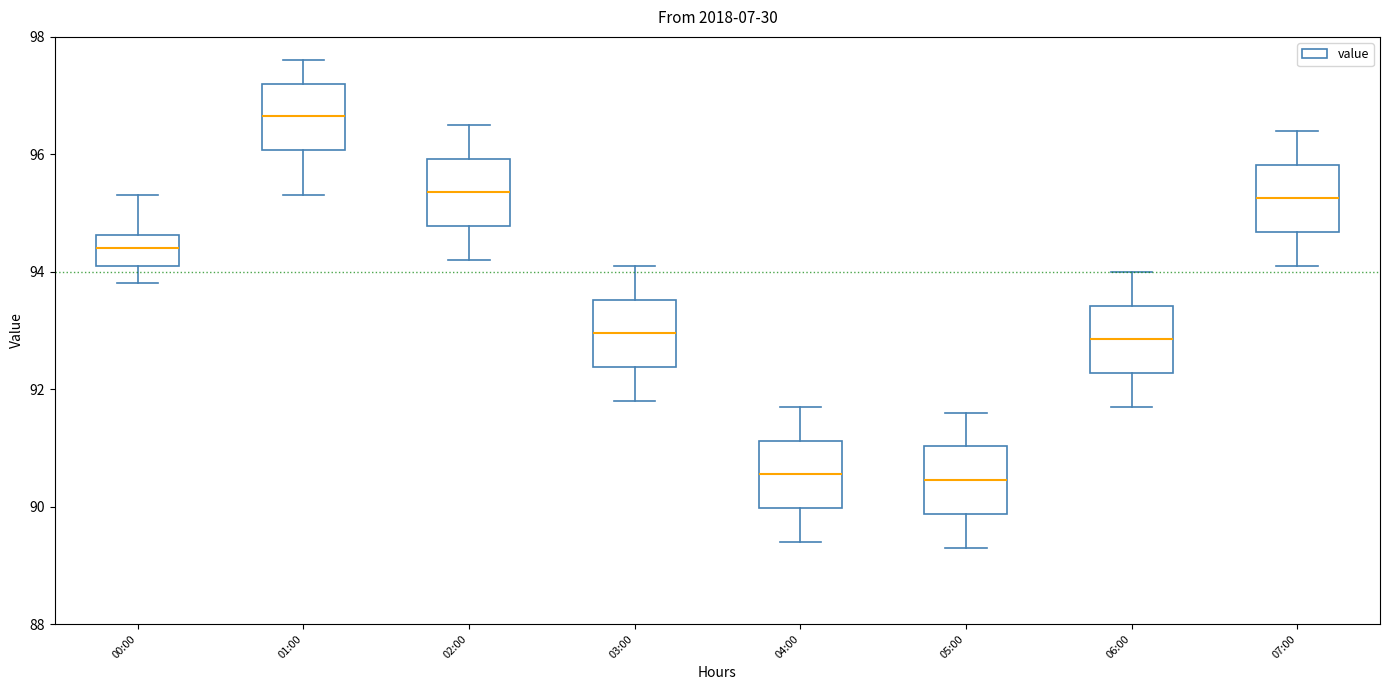

Reading left to right, transcribe this box plot: for each box, give where its median line is, the range the box spans, and where its two whiskers end, as read against the y-axis. The values are not printed on the chart, so give them approximately, as read against the axis.

00:00: median 94.4, box 94.2 to 94.6, whiskers 93.8 to 95.4
01:00: median 96.6, box 96.0 to 97.2, whiskers 95.4 to 97.6
02:00: median 95.4, box 94.8 to 96.0, whiskers 94.2 to 96.6
03:00: median 93.0, box 92.4 to 93.6, whiskers 91.8 to 94.2
04:00: median 90.6, box 90.0 to 91.2, whiskers 89.4 to 91.8
05:00: median 90.4, box 89.8 to 91.0, whiskers 89.4 to 91.6
06:00: median 92.8, box 92.2 to 93.4, whiskers 91.8 to 94.0
07:00: median 95.2, box 94.6 to 95.8, whiskers 94.2 to 96.4